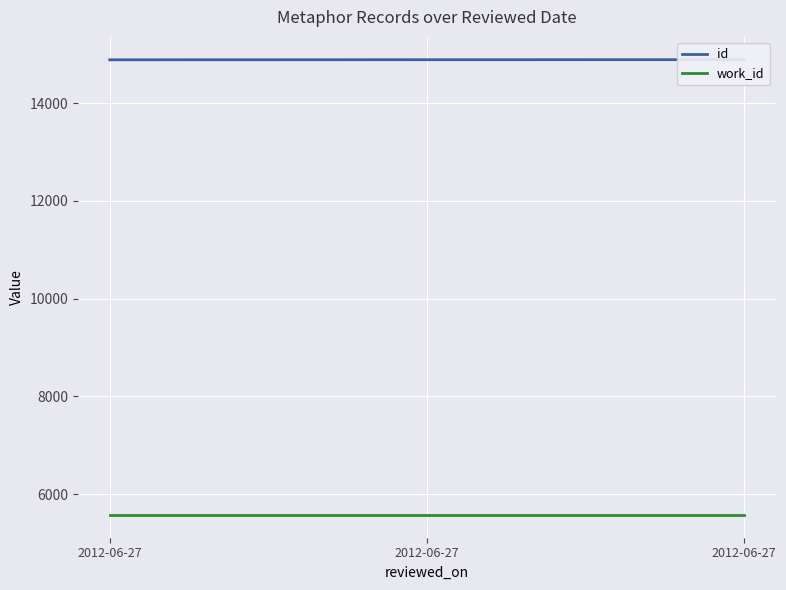

Reading right to left, transcribe all the data shown in this chart.

id: 2012-06-27=14892	2012-06-27=14891	2012-06-27=14889
work_id: 2012-06-27=5574	2012-06-27=5574	2012-06-27=5574